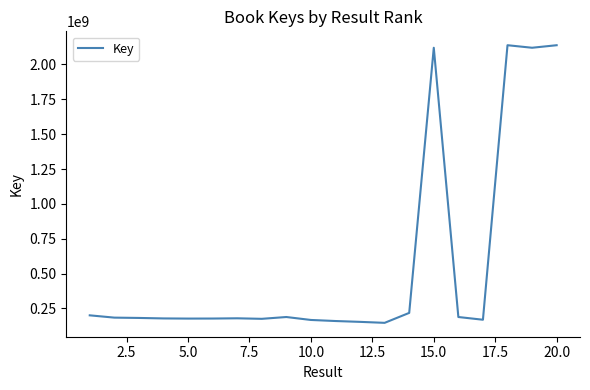

What is the difference between the maximum and minimum values?

1990938699